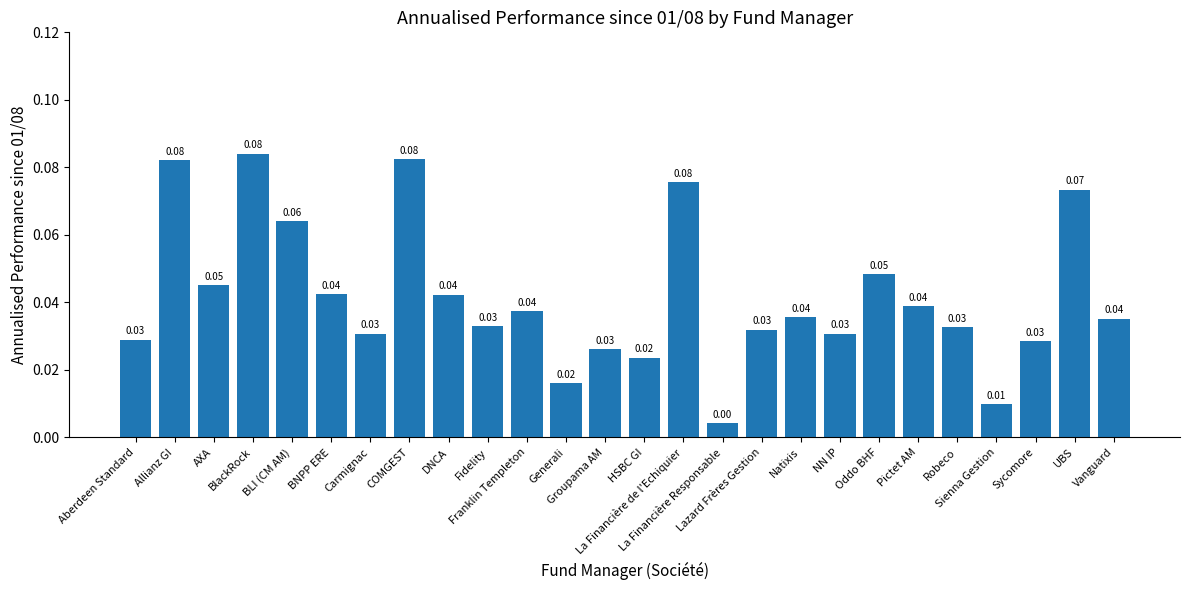

Between Oddo BHF and Aberdeen Standard, which is larger?

Oddo BHF